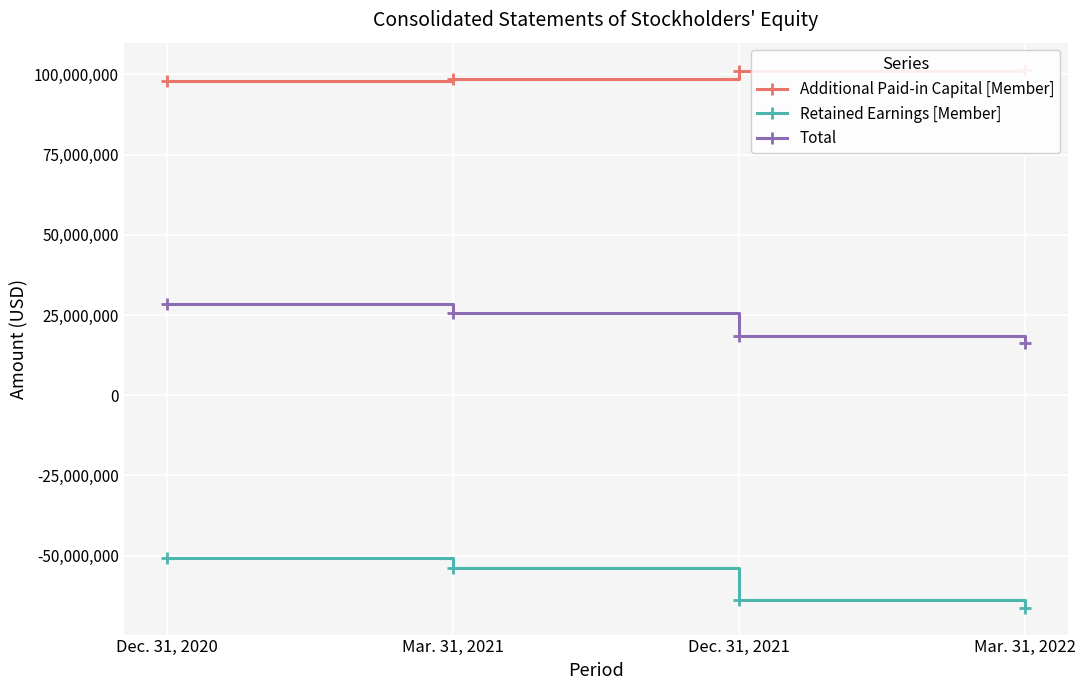

What is the total value across all series at Mar. 31, 2021?

70267073